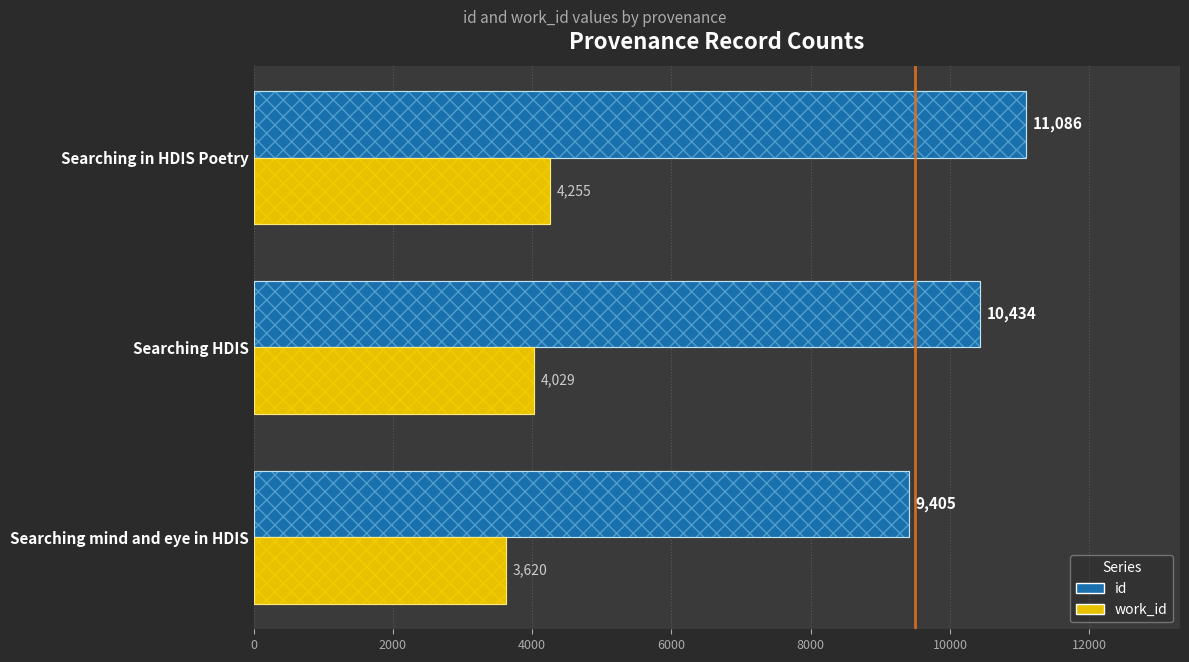

Reading left to right, transcribe all the data shown in this chart.

id: 9405	10434	11086
work_id: 3620	4029	4255